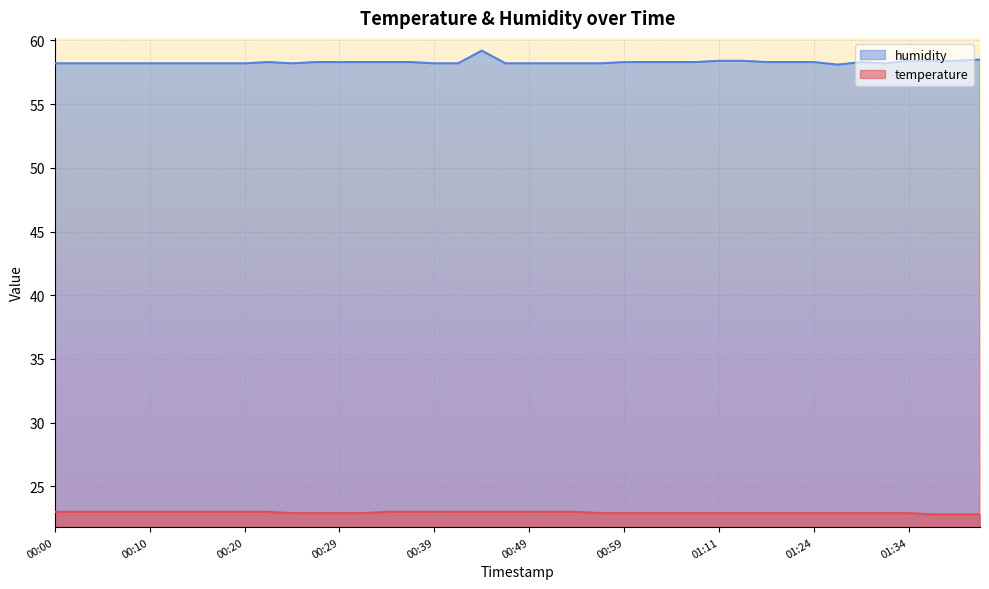

At which category does humidity reach its first local peak?

00:22